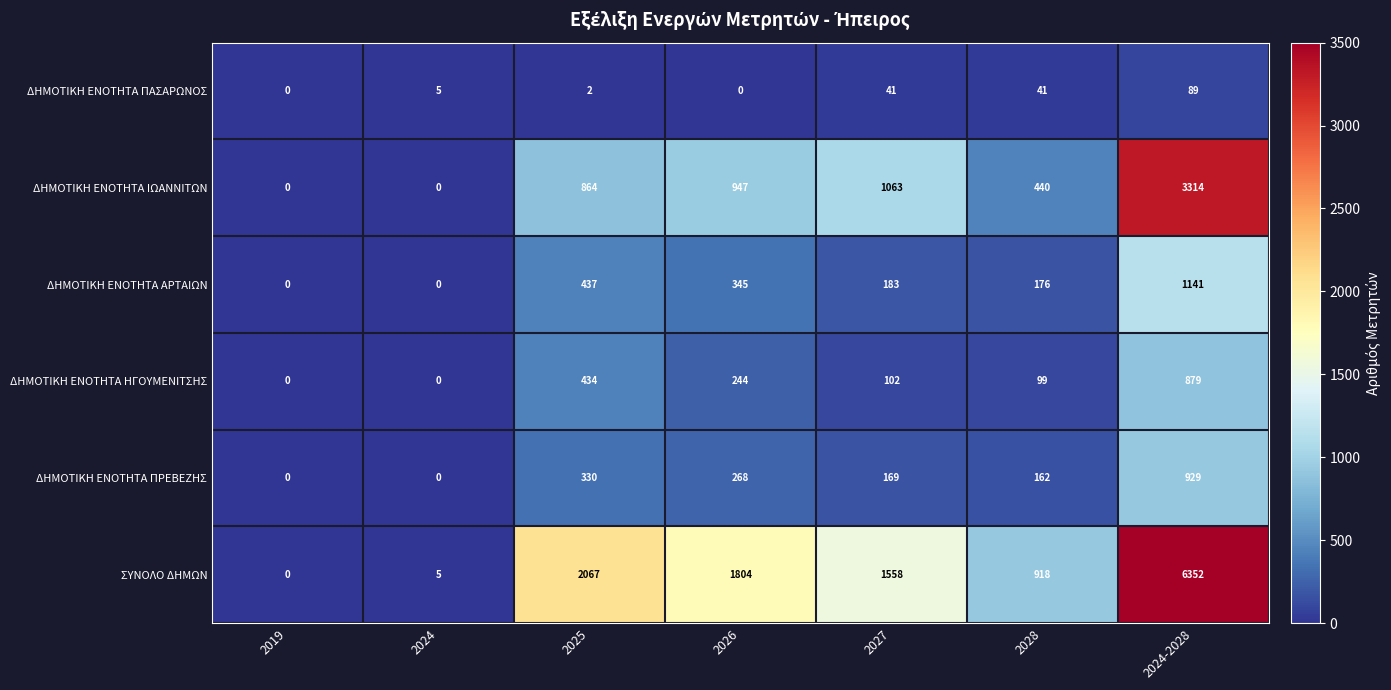

At which label does ΣΥΝΟΛΟ ΔΗΜΩΝ first exceed 1558?

2025